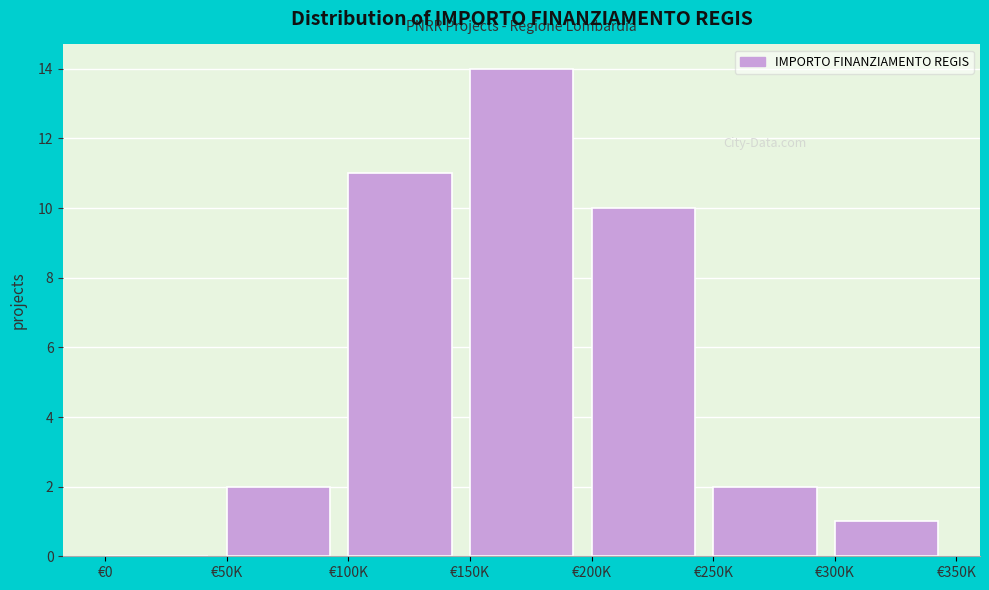

Reading left to right, extract all data points from this chart.

€0=0	€50K=2	€100K=11	€150K=14	€200K=10	€250K=2	€300K=1